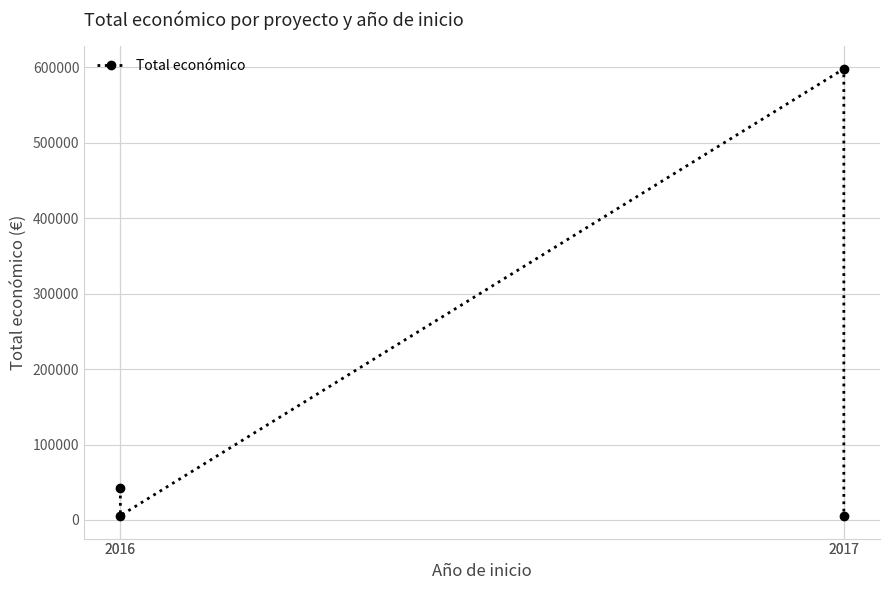

Reading right to left, transcribe all the data shown in this chart.

5000	598049	5718	42072